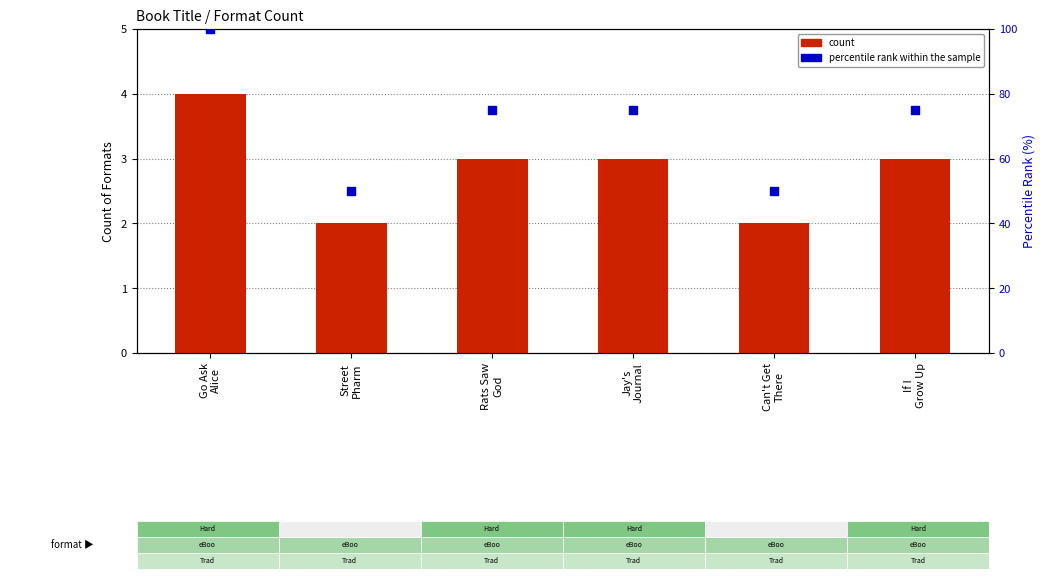

Which series reaches the minimum Y coordinate?

count